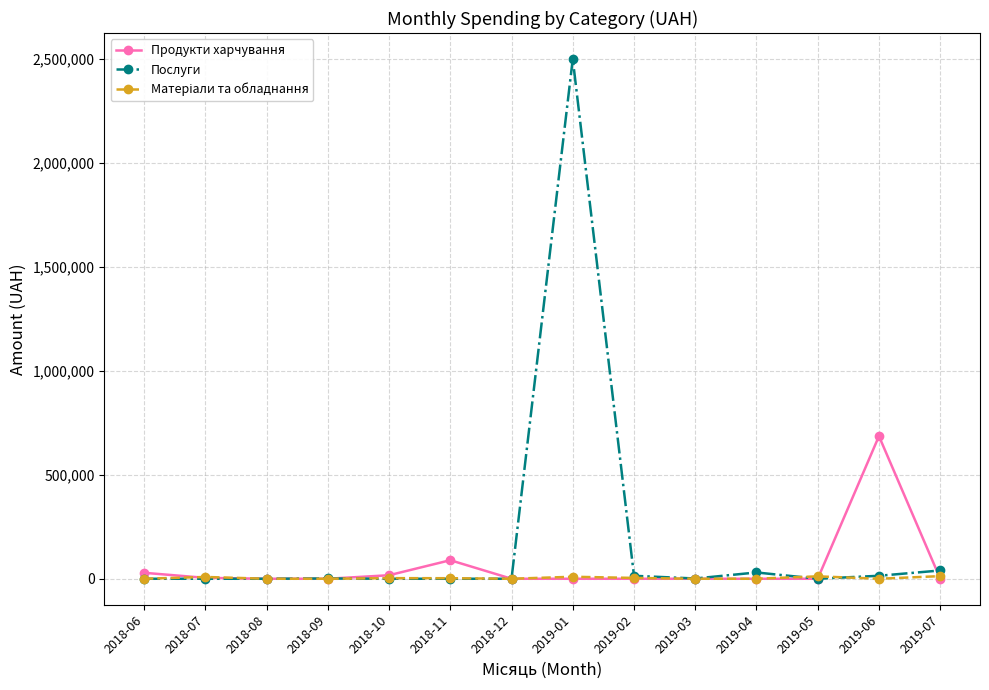

The value of Продукти харчування at 2019-06 is 400716.0. True or false?

False